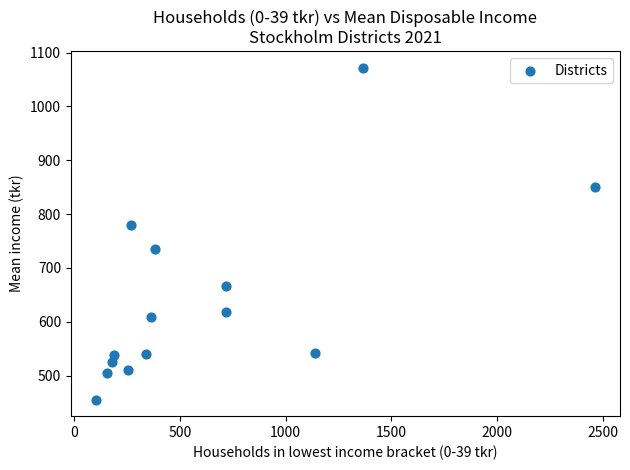

What Y value in the scatter plot is closest to 763?

779.9